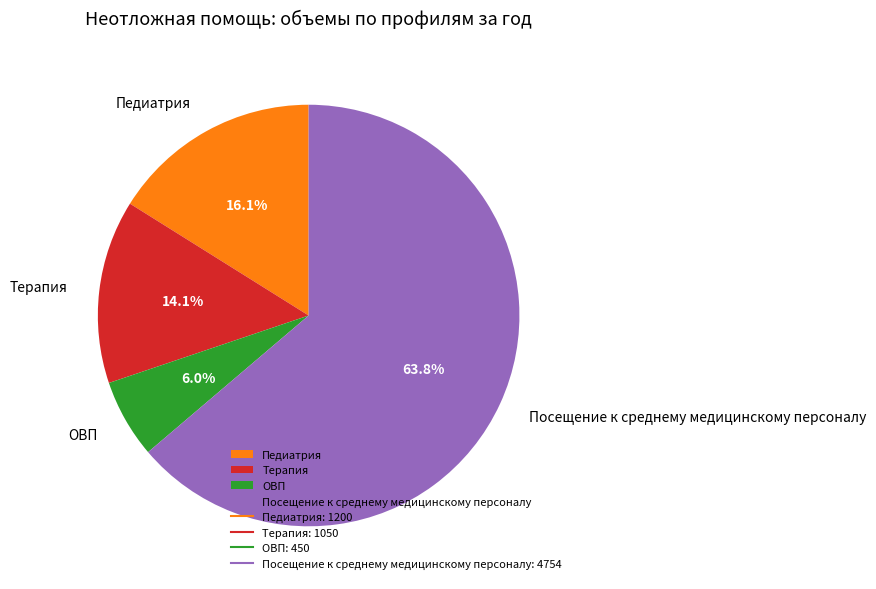

Which slice is the largest?

Посещение к среднему медицинскому персоналу